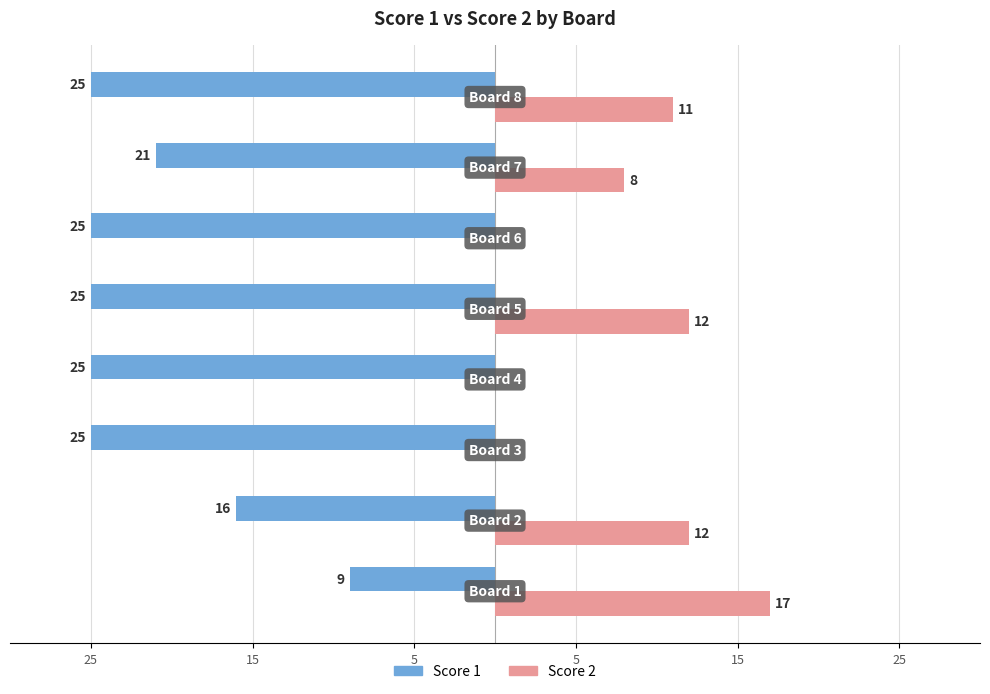

Reading right to left, transcribe all the data shown in this chart.

Score 1: -25	-21	-25	-25	-25	-25	-16	-9
Score 2: 11	8	0	12	0	0	12	17